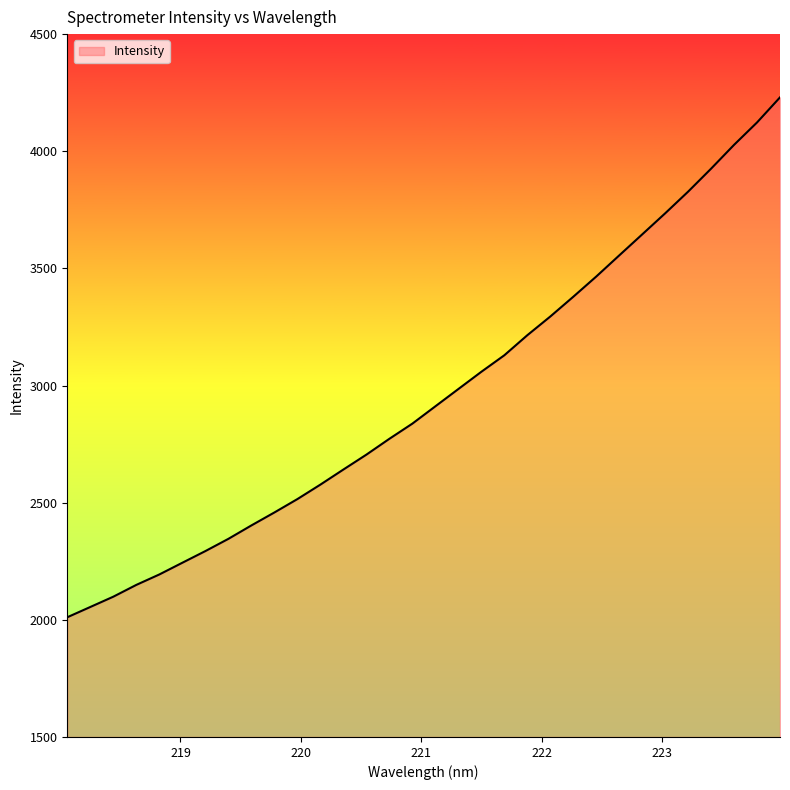

What is the maximum value shown in the chart?

4230.0